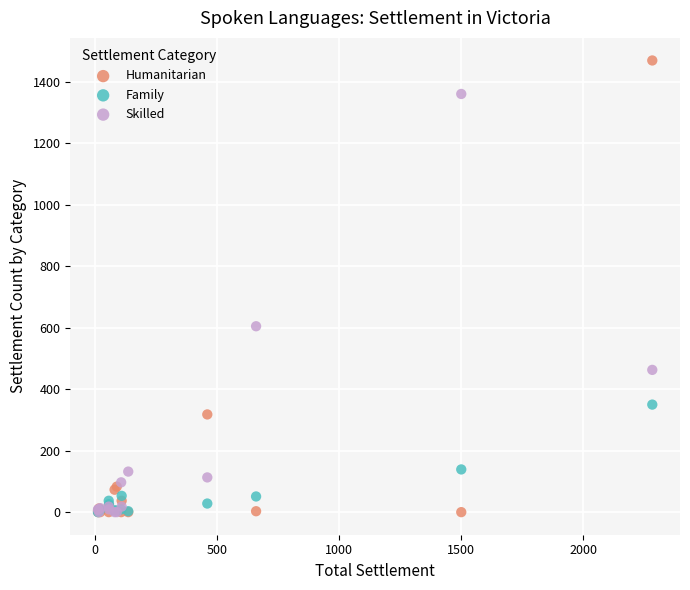

Across all series, what Y value is closest to 735?

605